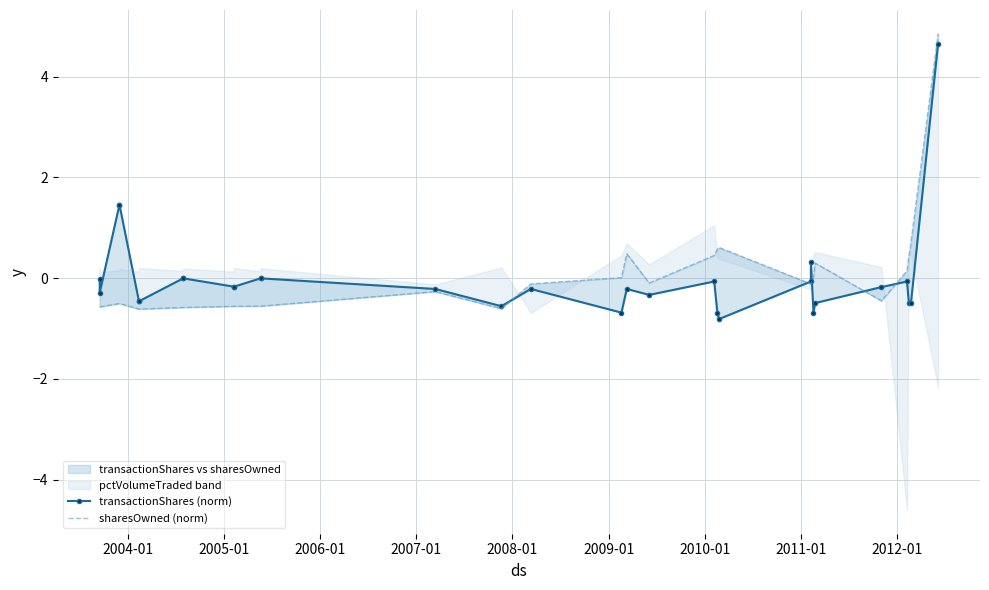

How many interior local valleys does the transactionShares (norm) series have?

7